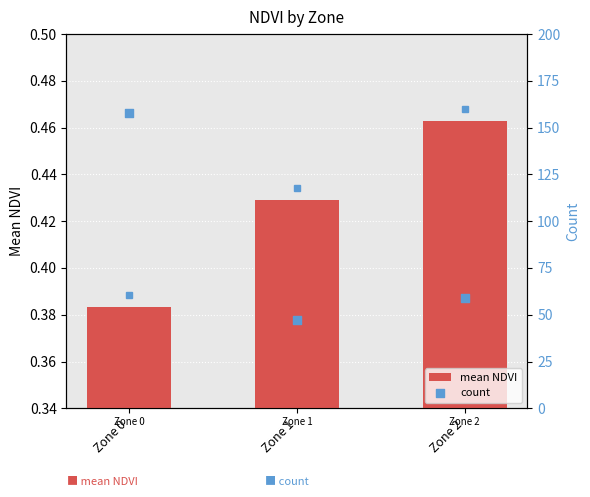

Which series has the largest total across all categories?

count